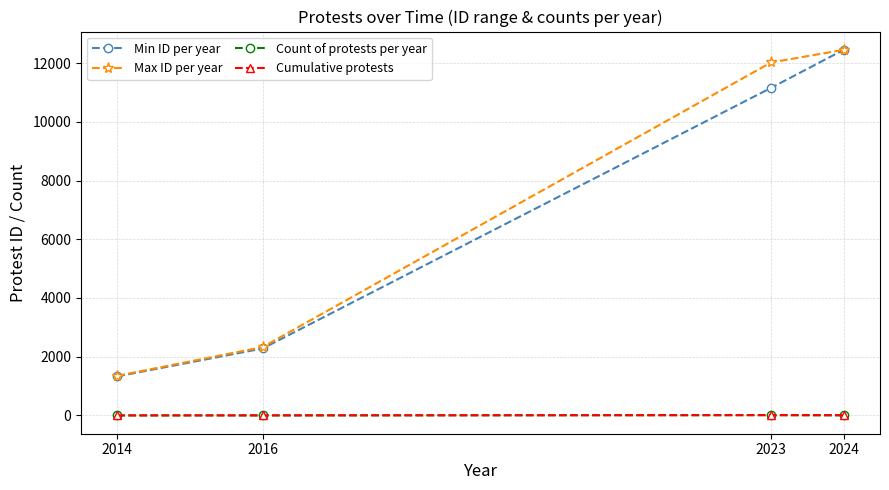

True or false: Min ID per year has a value of 11154 at 2023.

True